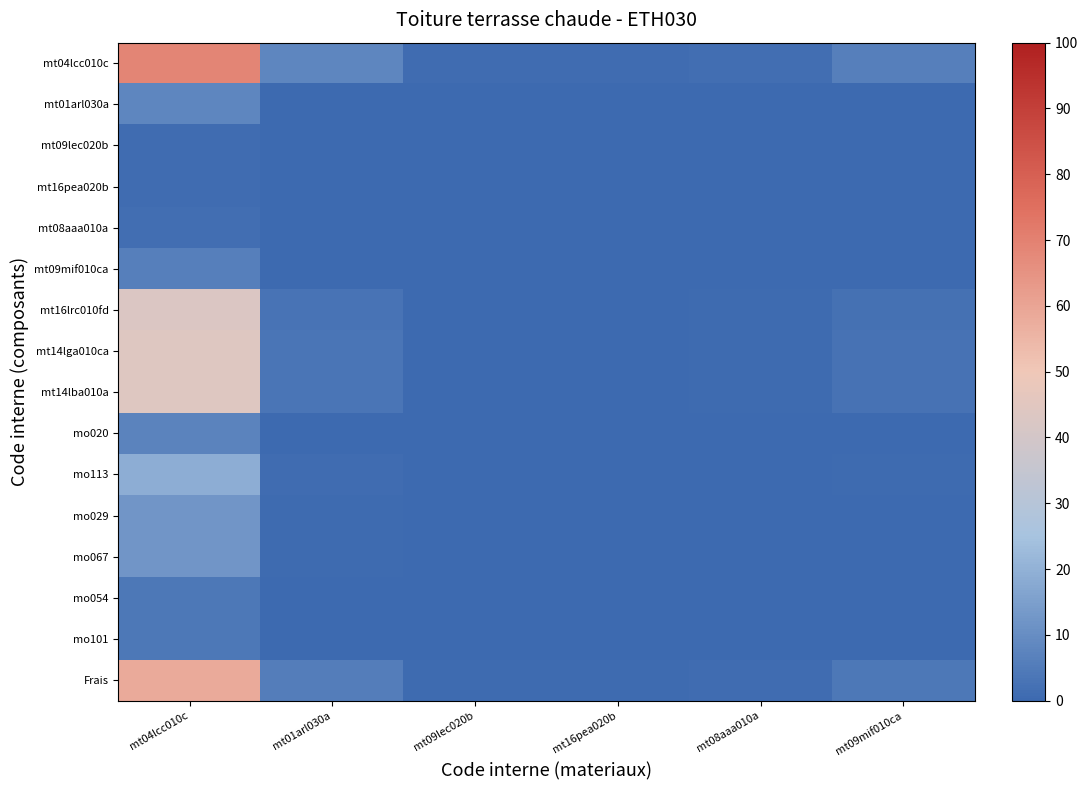

Reading left to right, transcribe all the data shown in this chart.

mt04lcc010c: mt04lcc010c=69.1	mt01arl030a=7.9	mt09lec020b=0.9	mt16pea020b=0.9	mt08aaa010a=1.2	mt09mif010ca=6.1
mt01arl030a: mt04lcc010c=7.9	mt01arl030a=0.3	mt09lec020b=0.0	mt16pea020b=0.0	mt08aaa010a=0.0	mt09mif010ca=0.2
mt09lec020b: mt04lcc010c=0.9	mt01arl030a=0.0	mt09lec020b=0.0	mt16pea020b=0.0	mt08aaa010a=0.0	mt09mif010ca=0.0
mt16pea020b: mt04lcc010c=0.9	mt01arl030a=0.0	mt09lec020b=0.0	mt16pea020b=0.0	mt08aaa010a=0.0	mt09mif010ca=0.0
mt08aaa010a: mt04lcc010c=1.2	mt01arl030a=0.0	mt09lec020b=0.0	mt16pea020b=0.0	mt08aaa010a=0.0	mt09mif010ca=0.0
mt09mif010ca: mt04lcc010c=6.1	mt01arl030a=0.2	mt09lec020b=0.0	mt16pea020b=0.0	mt08aaa010a=0.0	mt09mif010ca=0.2
mt16lrc010fd: mt04lcc010c=42.7	mt01arl030a=3.0	mt09lec020b=0.3	mt16pea020b=0.3	mt08aaa010a=0.4	mt09mif010ca=2.3
mt14lga010ca: mt04lcc010c=43.8	mt01arl030a=3.1	mt09lec020b=0.3	mt16pea020b=0.3	mt08aaa010a=0.5	mt09mif010ca=2.4
mt14lba010a: mt04lcc010c=43.8	mt01arl030a=3.1	mt09lec020b=0.3	mt16pea020b=0.3	mt08aaa010a=0.5	mt09mif010ca=2.4
mo020: mt04lcc010c=7.2	mt01arl030a=0.3	mt09lec020b=0.0	mt16pea020b=0.0	mt08aaa010a=0.0	mt09mif010ca=0.2
mo113: mt04lcc010c=18.8	mt01arl030a=0.9	mt09lec020b=0.1	mt16pea020b=0.1	mt08aaa010a=0.1	mt09mif010ca=0.6
mo029: mt04lcc010c=12.4	mt01arl030a=0.5	mt09lec020b=0.1	mt16pea020b=0.1	mt08aaa010a=0.1	mt09mif010ca=0.4
mo067: mt04lcc010c=12.4	mt01arl030a=0.5	mt09lec020b=0.1	mt16pea020b=0.1	mt08aaa010a=0.1	mt09mif010ca=0.4
mo054: mt04lcc010c=4.2	mt01arl030a=0.1	mt09lec020b=0.0	mt16pea020b=0.0	mt08aaa010a=0.0	mt09mif010ca=0.1
mo101: mt04lcc010c=4.2	mt01arl030a=0.1	mt09lec020b=0.0	mt16pea020b=0.0	mt08aaa010a=0.0	mt09mif010ca=0.1
Frais: mt04lcc010c=58.4	mt01arl030a=5.5	mt09lec020b=0.6	mt16pea020b=0.6	mt08aaa010a=0.8	mt09mif010ca=4.2